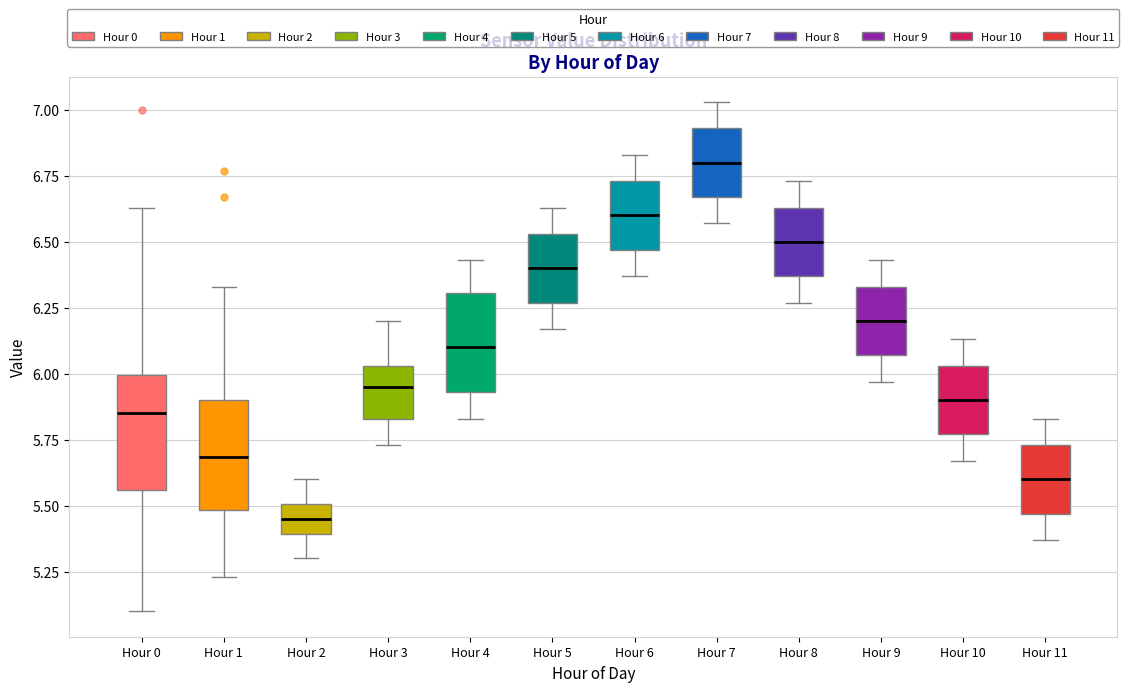

Reading left to right, read every box against the y-axis: the position of its median line, the range the box covers, and the ends of its whiskers. The values are not printed on the chart, so give them approximately, as read against the axis.

Hour 0: median 5.85, box 5.55 to 6.00, whiskers 5.10 to 6.65
Hour 1: median 5.70, box 5.50 to 5.90, whiskers 5.25 to 6.35
Hour 2: median 5.45, box 5.40 to 5.50, whiskers 5.30 to 5.60
Hour 3: median 5.95, box 5.85 to 6.05, whiskers 5.75 to 6.20
Hour 4: median 6.10, box 5.95 to 6.30, whiskers 5.85 to 6.45
Hour 5: median 6.40, box 6.25 to 6.55, whiskers 6.15 to 6.65
Hour 6: median 6.60, box 6.45 to 6.75, whiskers 6.35 to 6.85
Hour 7: median 6.80, box 6.65 to 6.95, whiskers 6.55 to 7.05
Hour 8: median 6.50, box 6.35 to 6.65, whiskers 6.25 to 6.75
Hour 9: median 6.20, box 6.05 to 6.35, whiskers 5.95 to 6.45
Hour 10: median 5.90, box 5.75 to 6.05, whiskers 5.65 to 6.15
Hour 11: median 5.60, box 5.45 to 5.75, whiskers 5.35 to 5.85